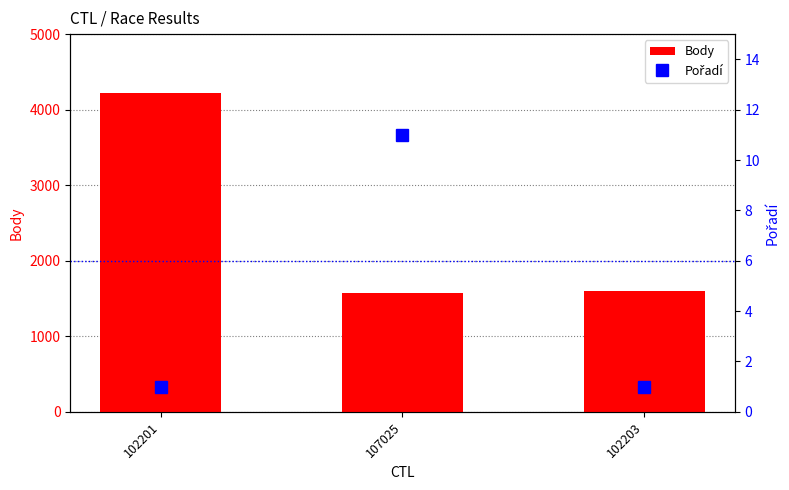

The value of Body at 102201 is 4221. True or false?

True